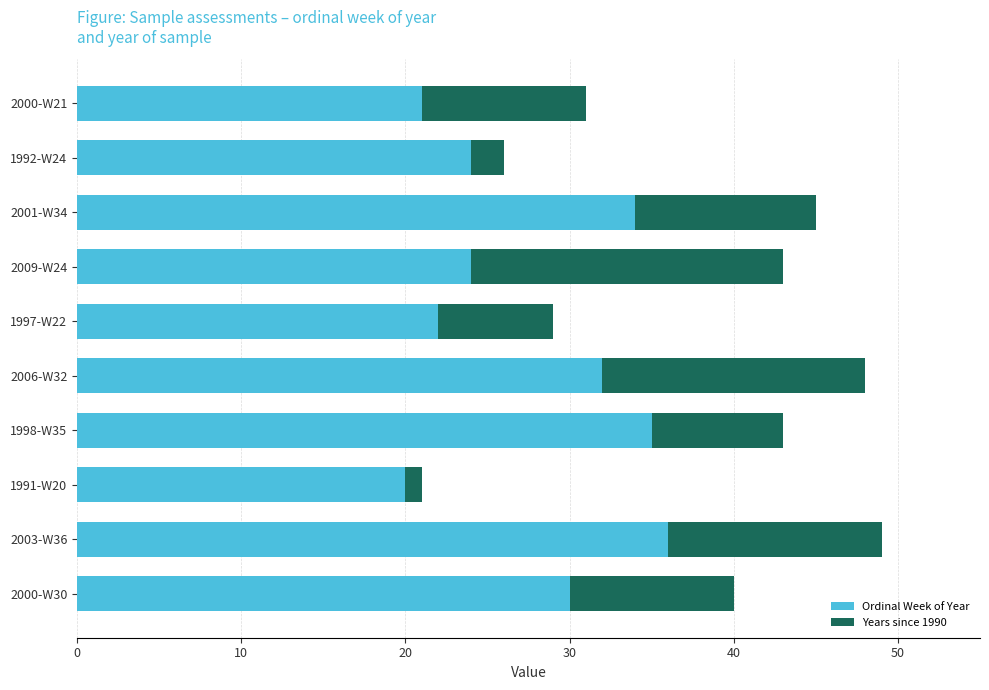

The Ordinal Week of Year series shows 35 at 1998-W35. True or false?

True